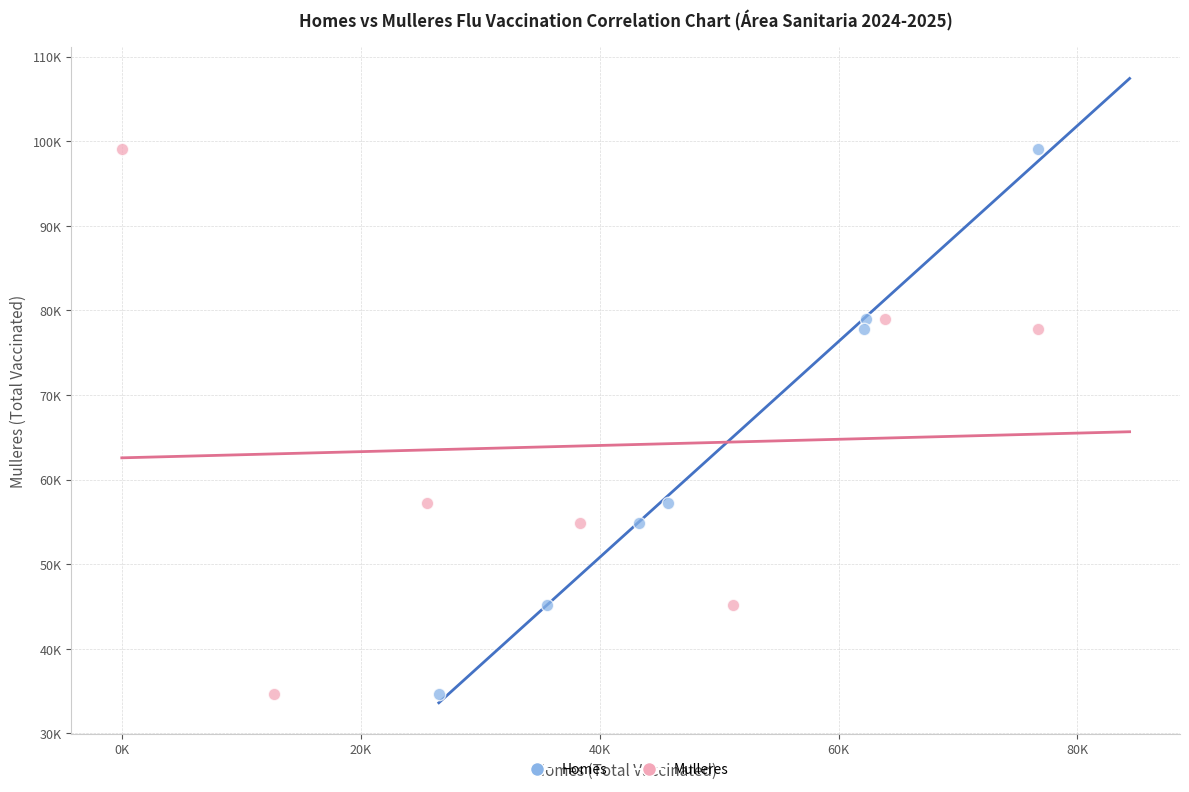

What are all the series names shown in the legend?

Homes, Mulleres